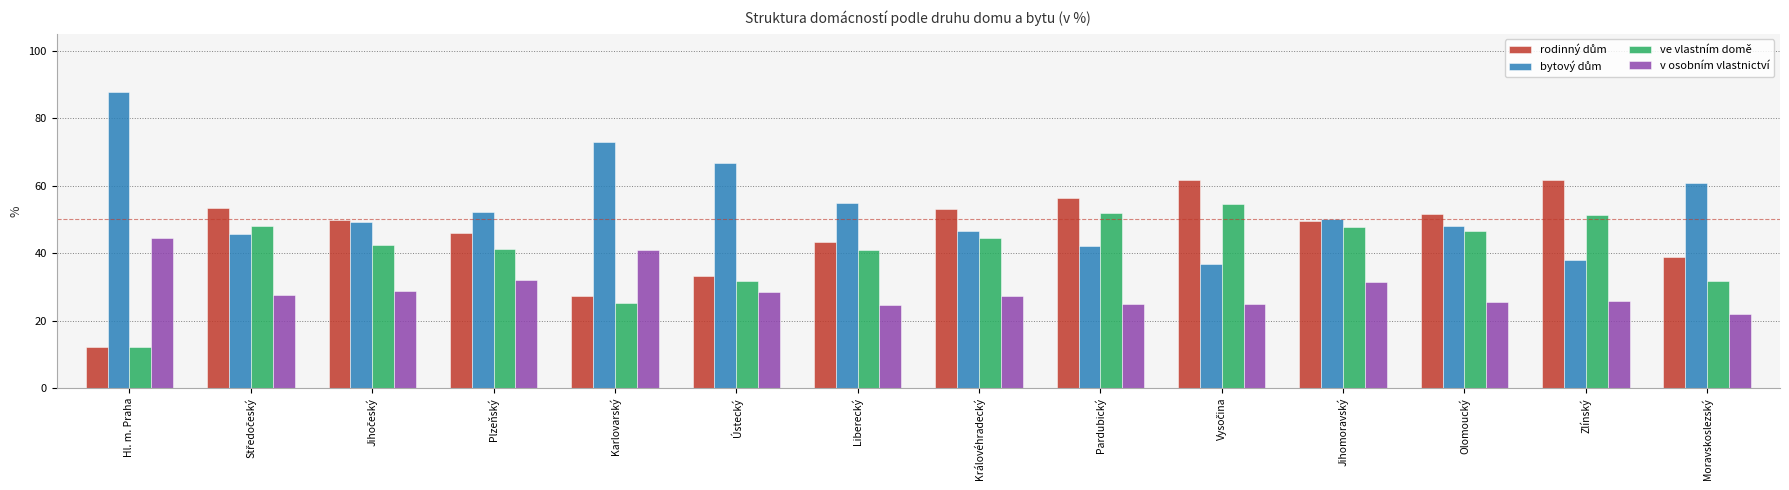

What is the value of the v osobním vlastnictví bar at the 3rd from the left?

28.7